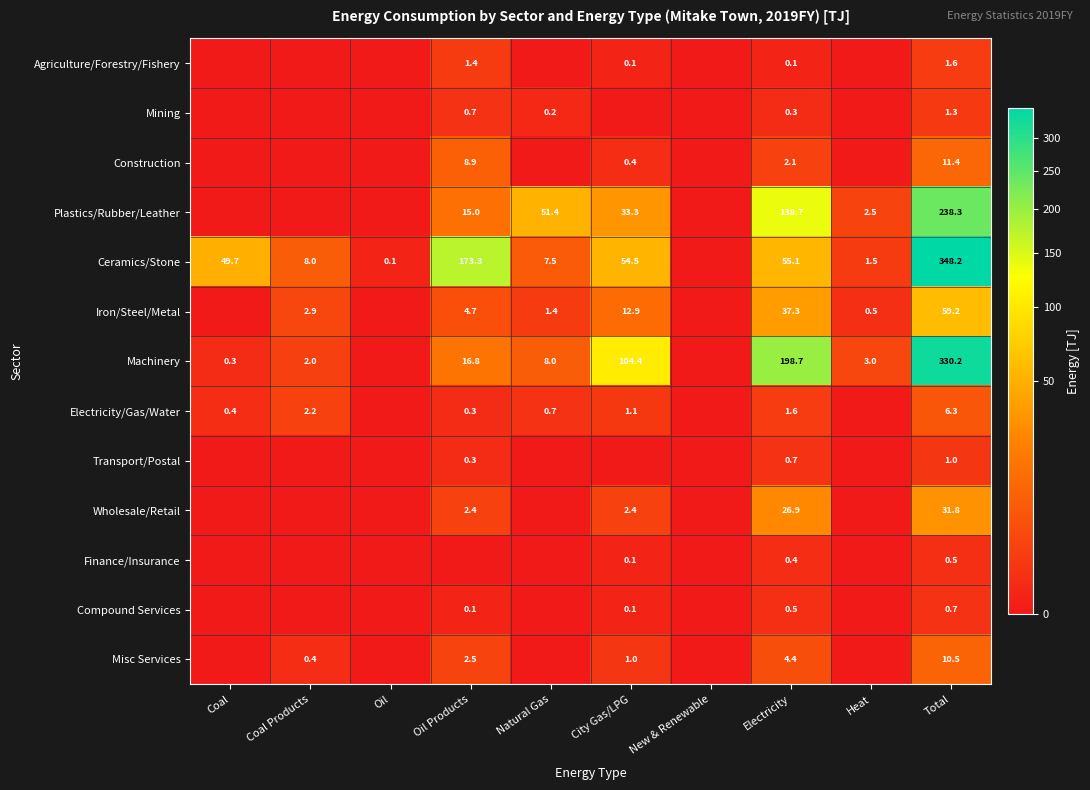

Is it true that Construction equals 0.4 at City Gas/LPG?

True